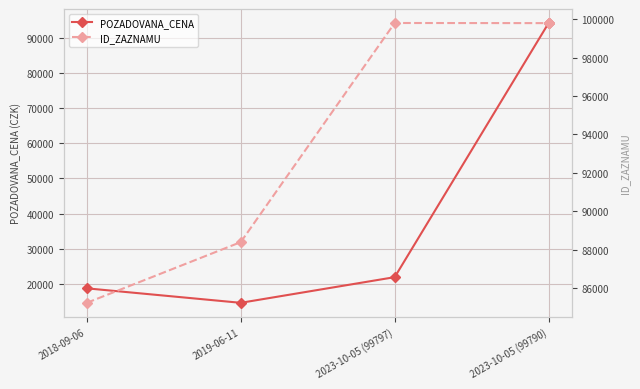

Is this an area chart (filled region under the line)?

No